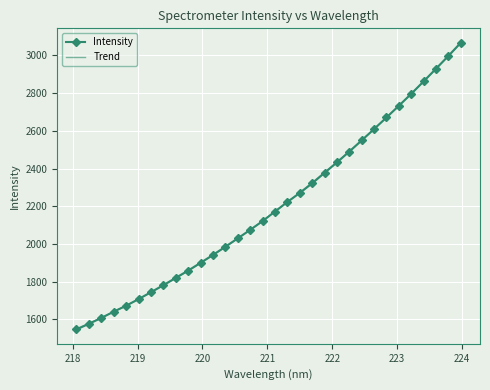

Approximately how many times larger is the value at 223.7895 compared to 220.5444?

1.5